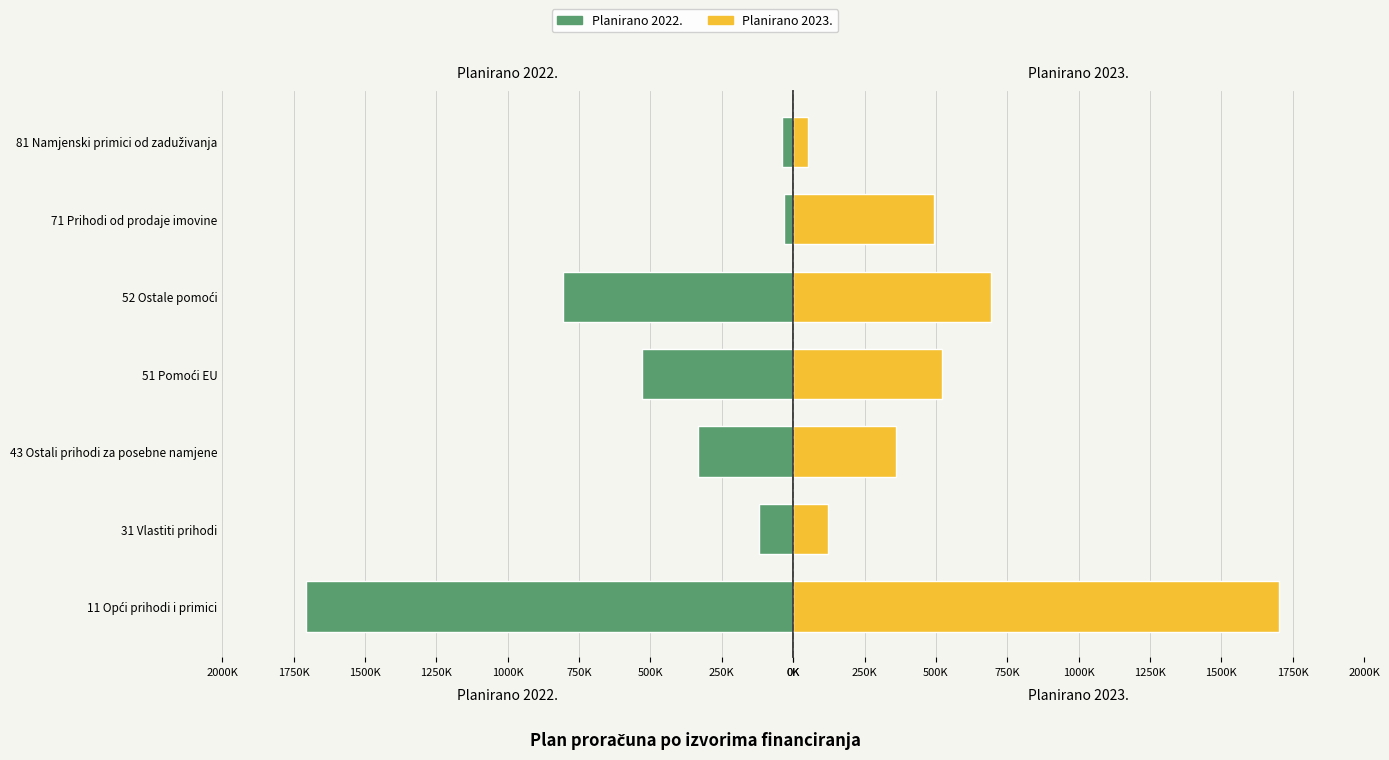

How many series are shown in this chart?

2